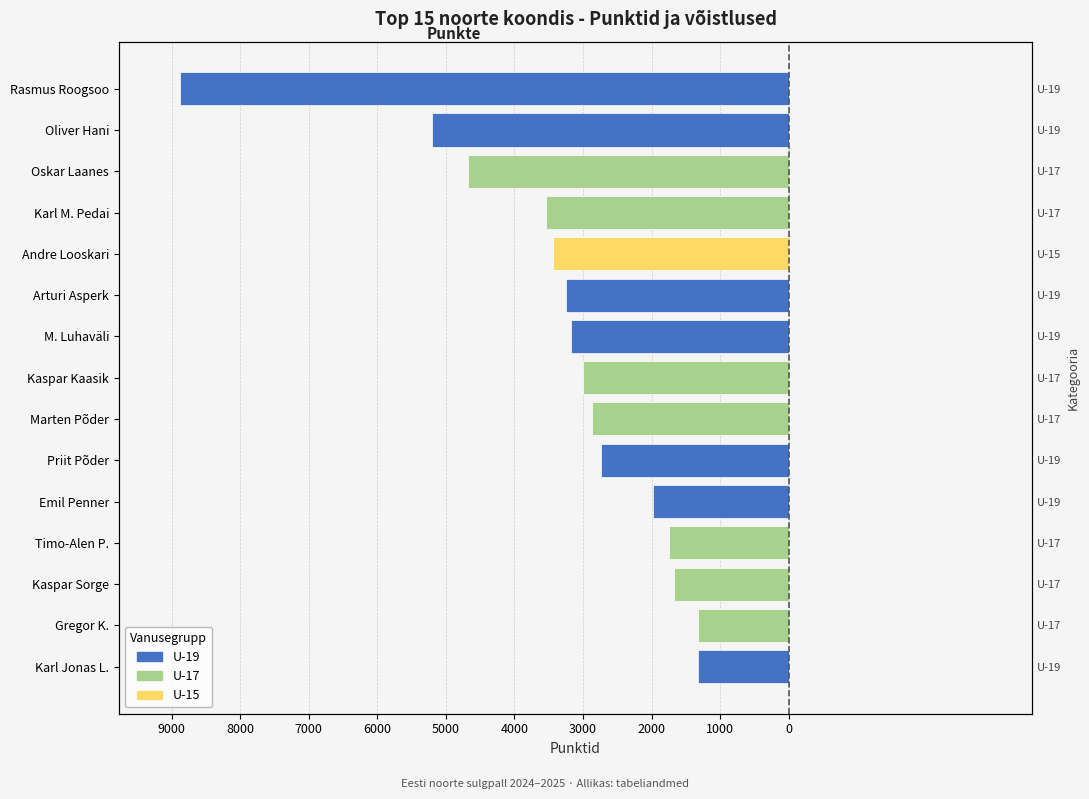

What is the value of the 13th bar from the left?

-4675